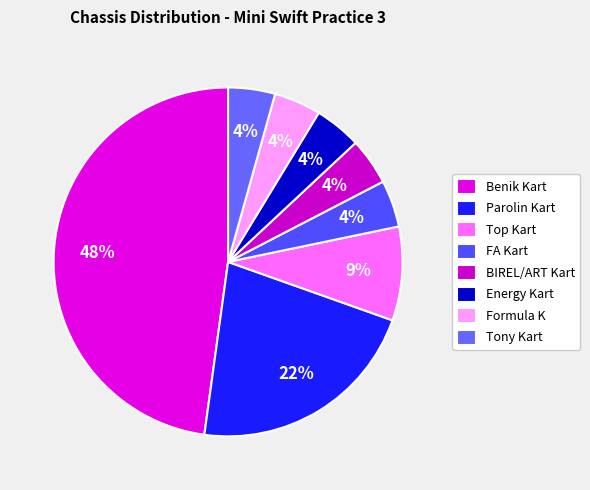

What percentage is the Tony Kart slice, to the nearest percent?

4%